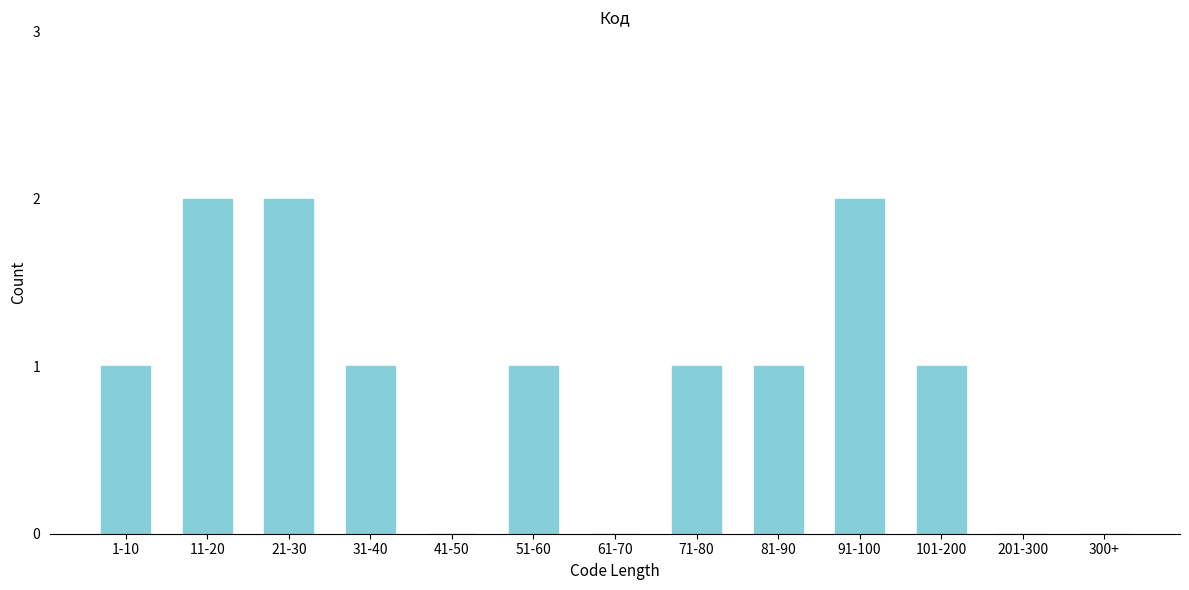

Reading left to right, list all the values displayed in this chart.

1-10=1	11-20=2	21-30=2	31-40=1	41-50=0	51-60=1	61-70=0	71-80=1	81-90=1	91-100=2	101-200=1	201-300=0	300+=0